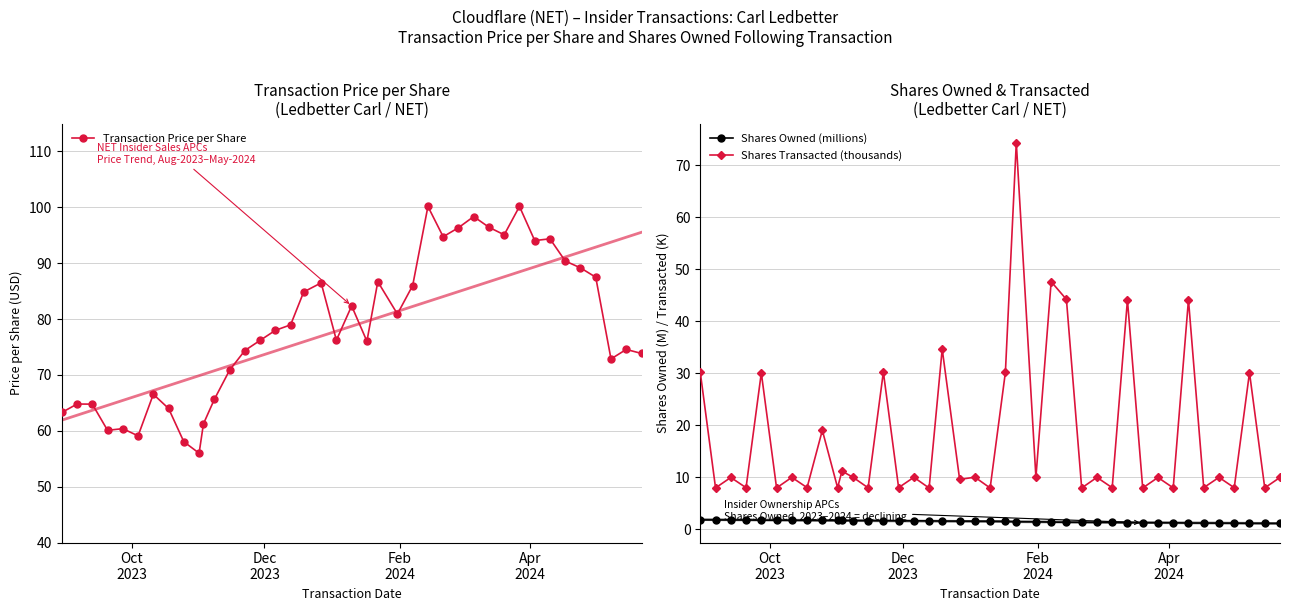

What is the value of the Shares Transacted (thousands) point at the 28th from the left?

10.0